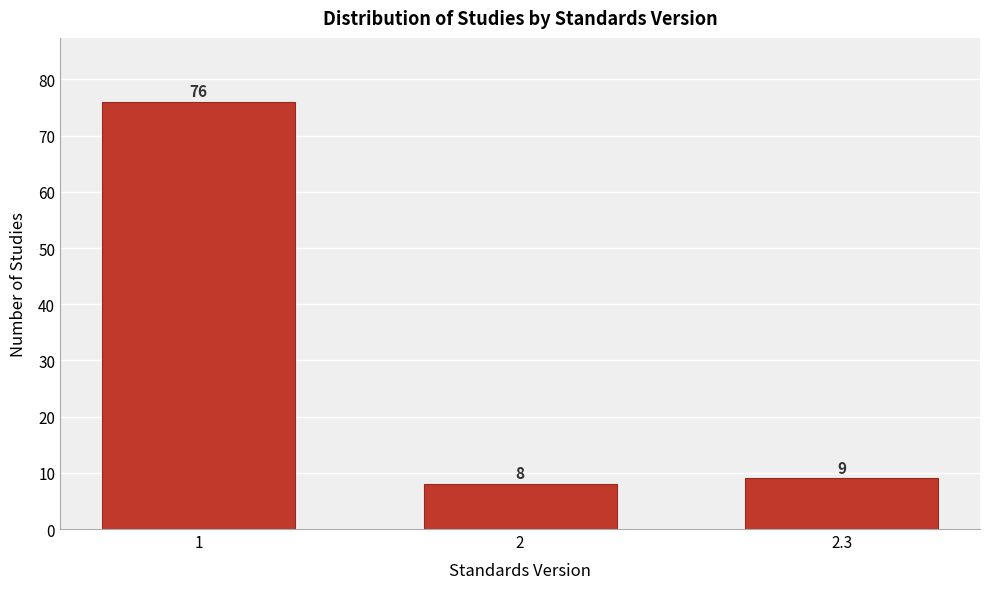

Reading right to left, list all the values displayed in this chart.

9	8	76